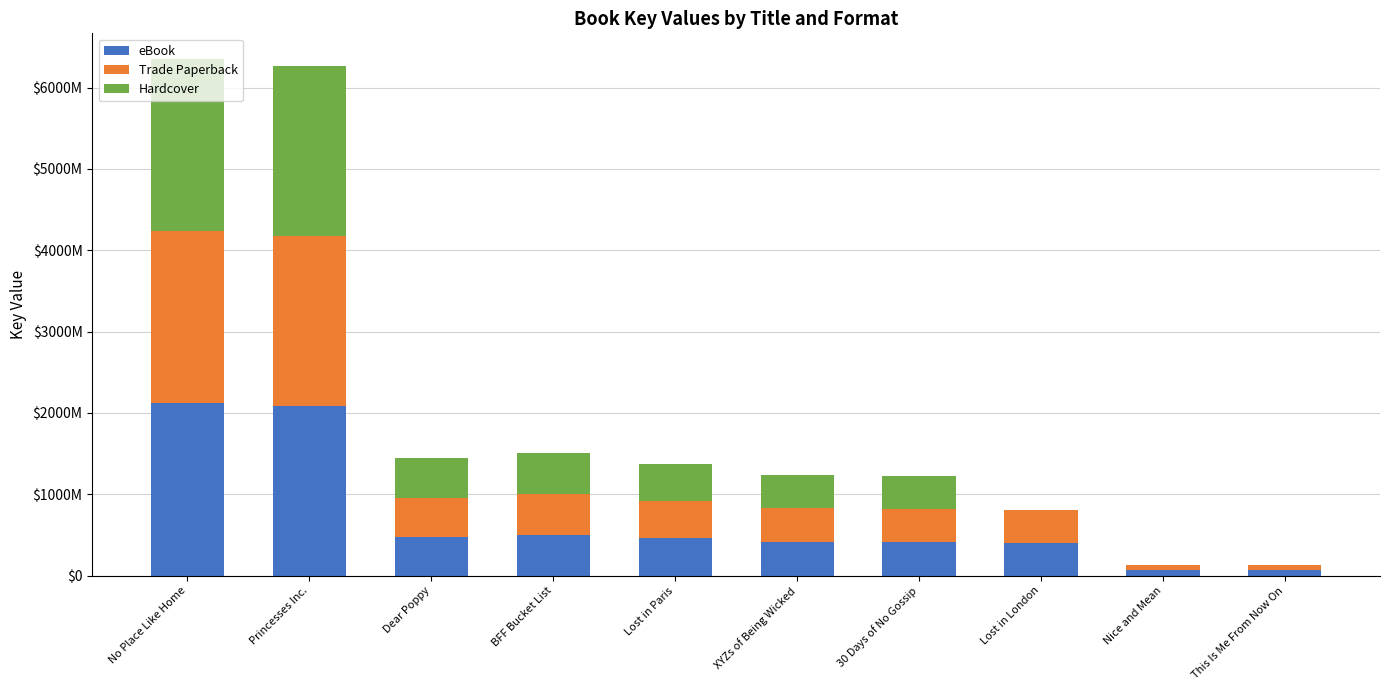

Are the bars grouped side by side (vs. stacked)?

No